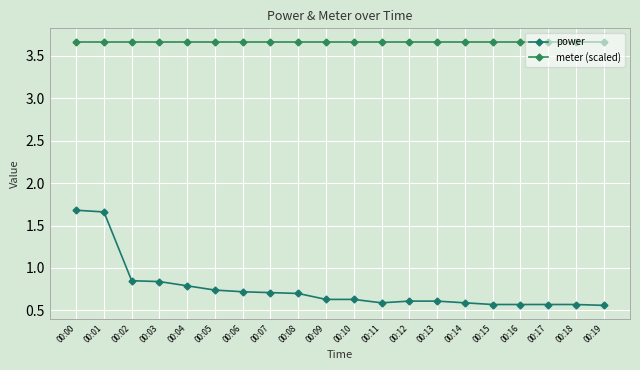

How many lines are shown in the chart?

2